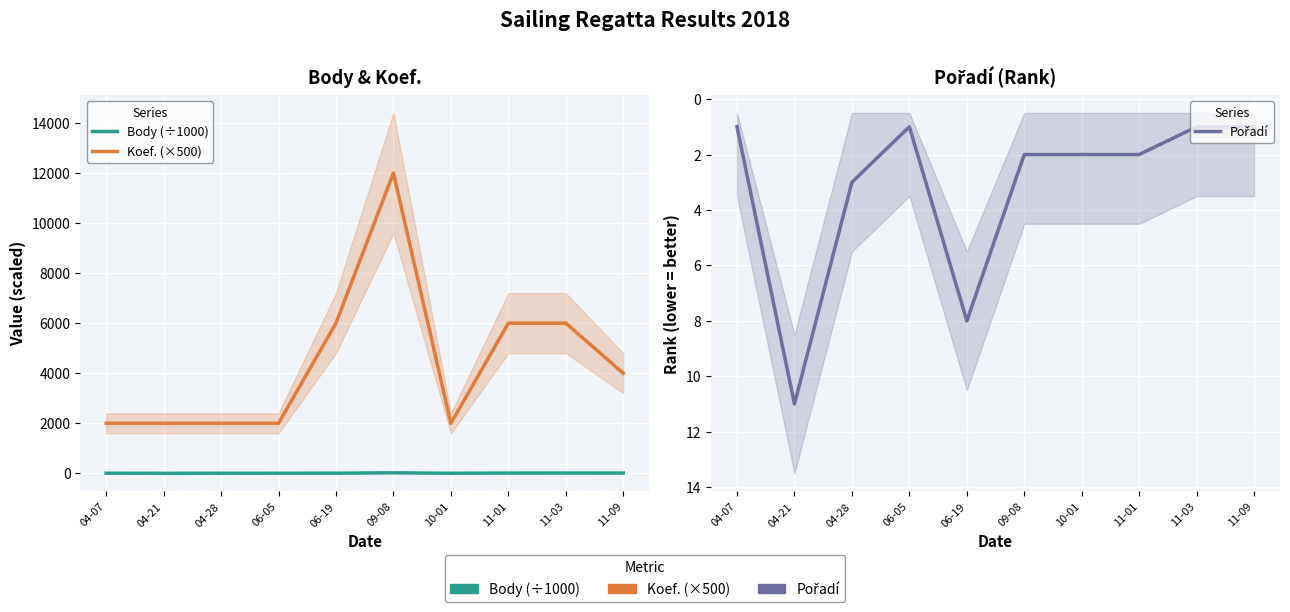

Which category has the lowest value in the Koef. (×500) series?

04-07